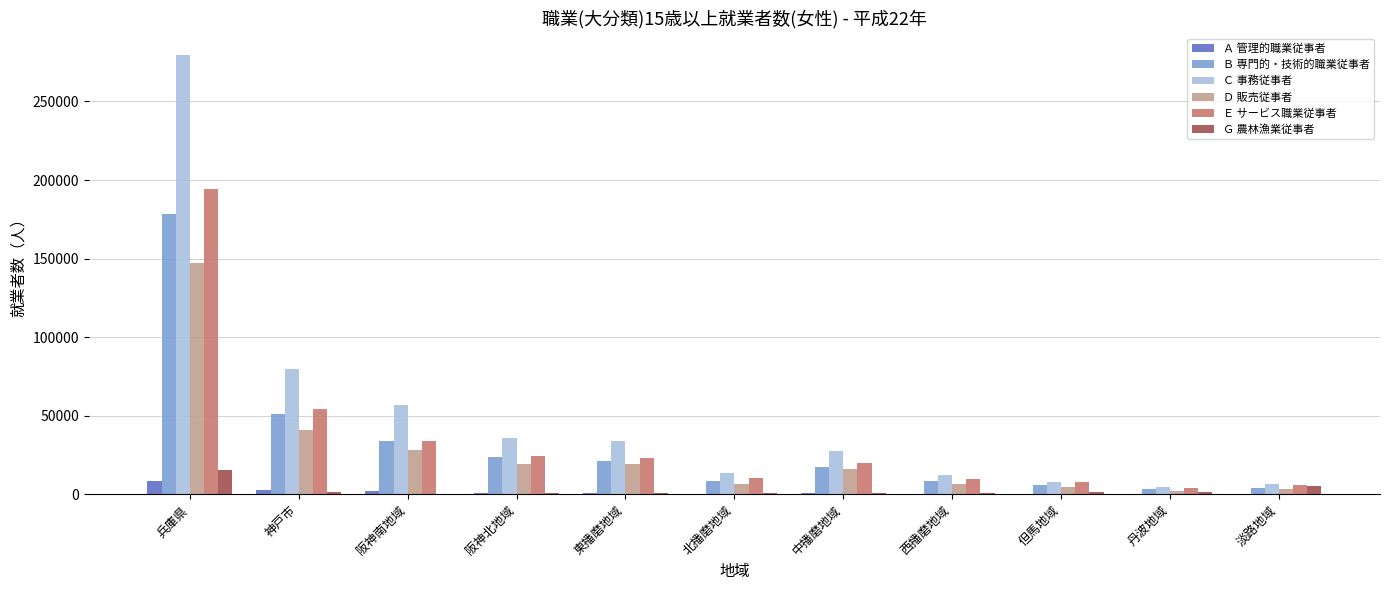

Which category has the highest value in the Ｇ 農林漁業従事者 series?

兵庫県